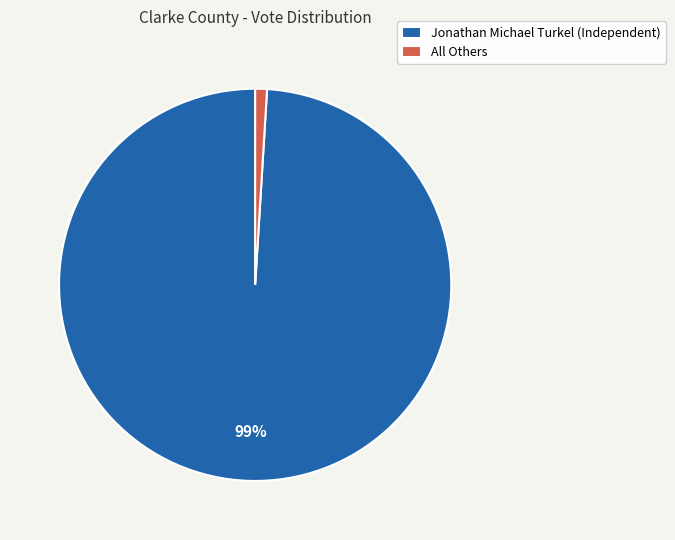

Which has a higher value, Jonathan Michael Turkel (Independent) or All Others?

Jonathan Michael Turkel (Independent)